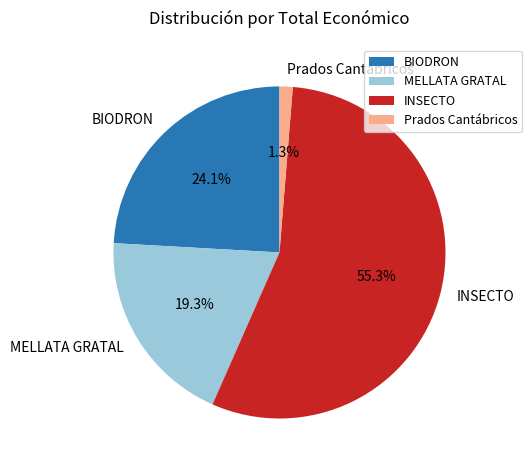

Is there any slice that represents more than half of the pie?

Yes